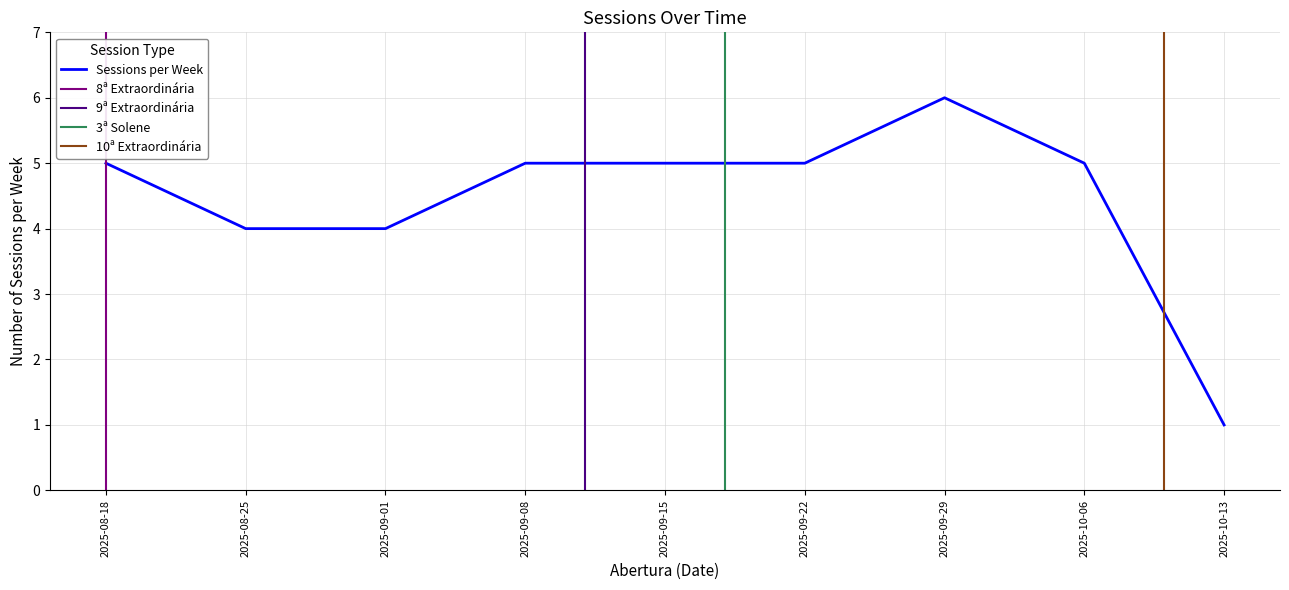

What is the change in value from 2 to 6?

+2